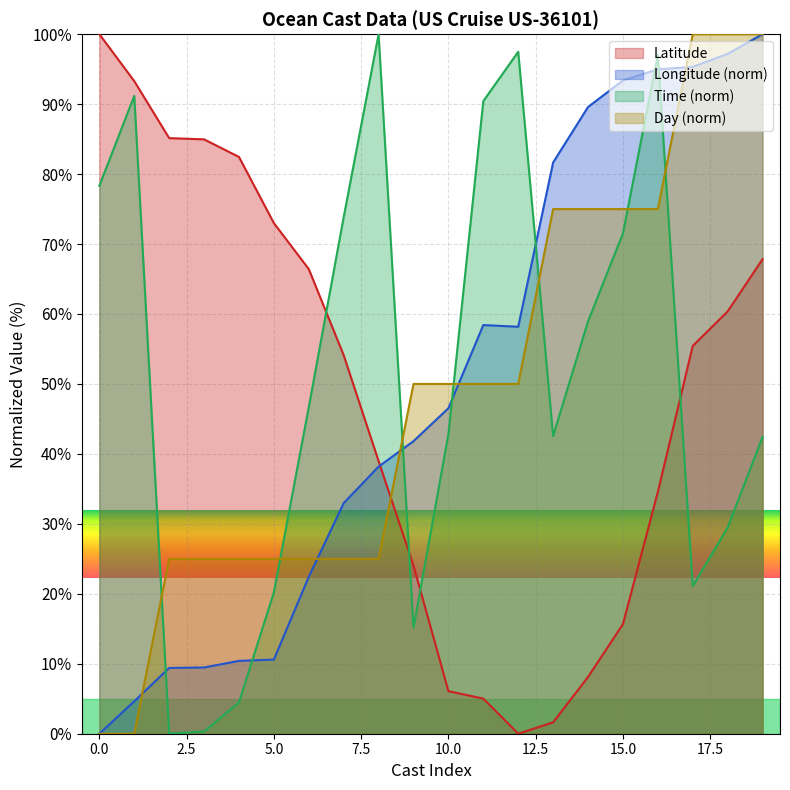

What is the change in value from 16462789 to 16462796?

-77.4